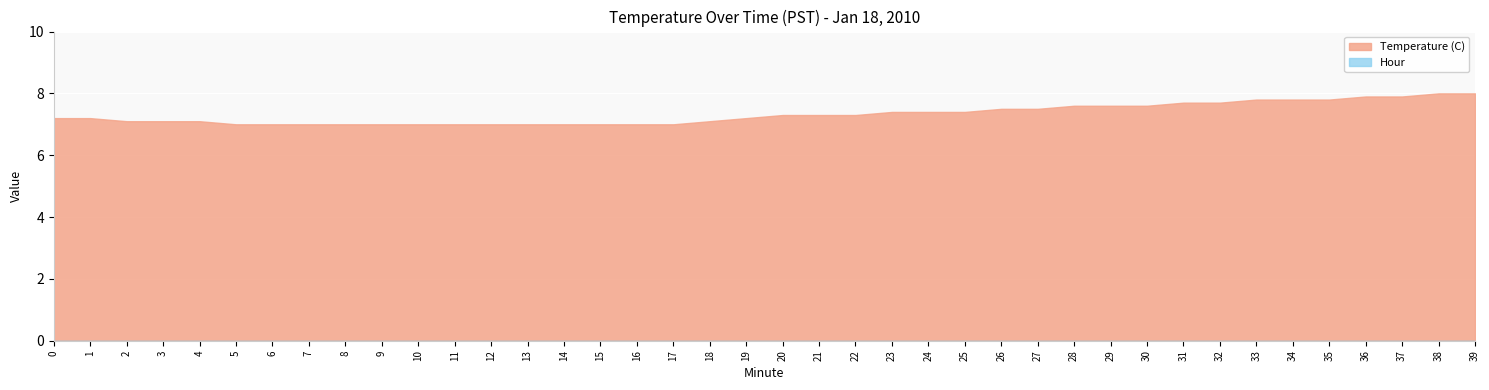

Which series changed the most between 31 and 39?

Temperature (C)